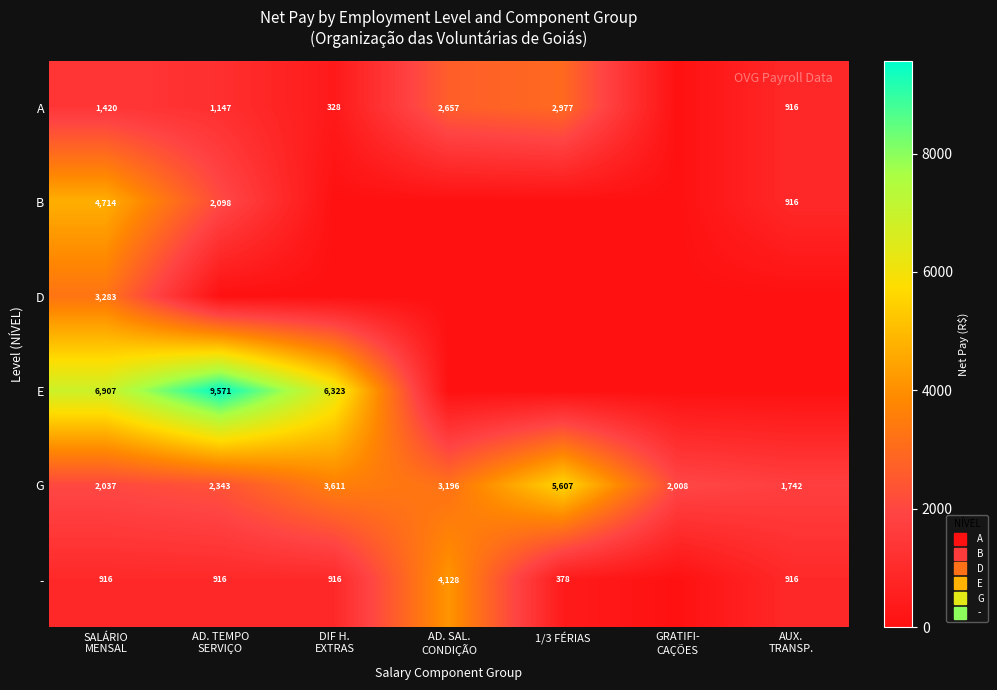

Where does the - series first go above 916?

AD. SAL. CONDIÇÃO